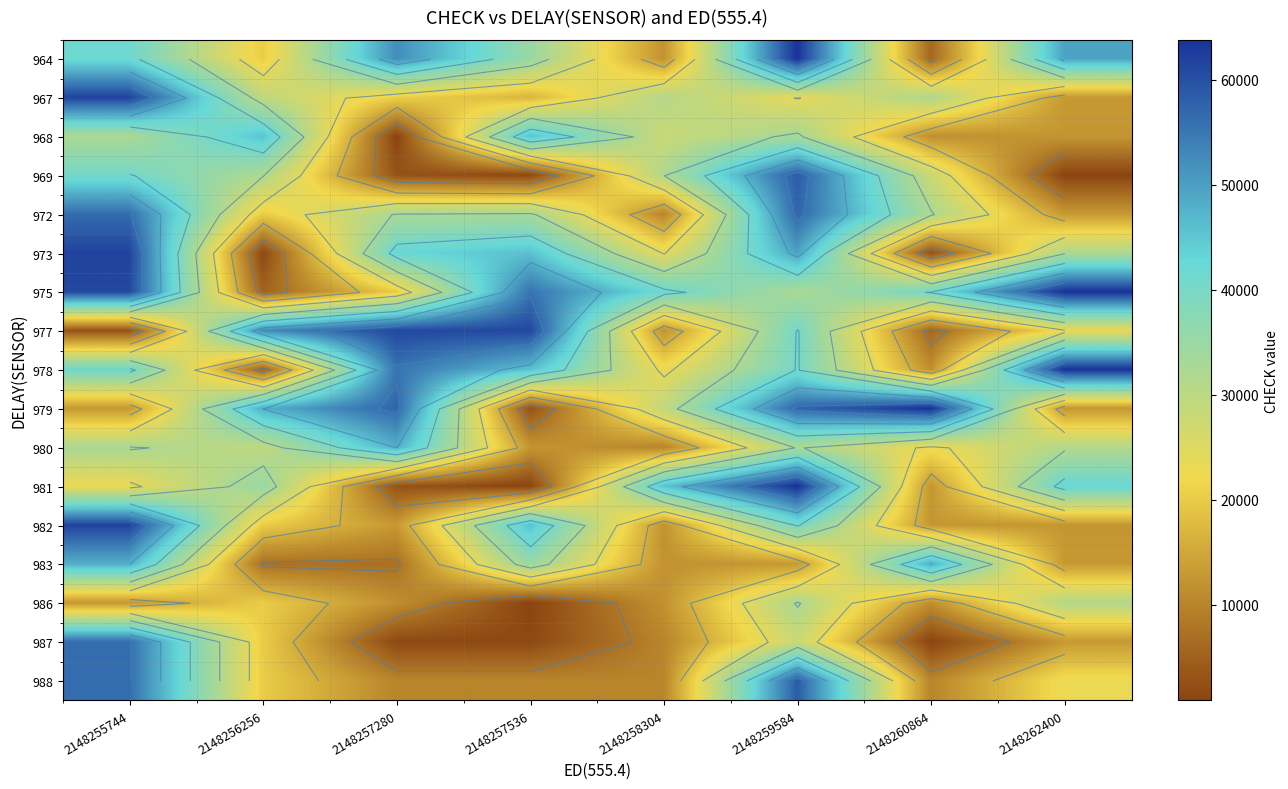

How many data points in 977 are above 40331?

3